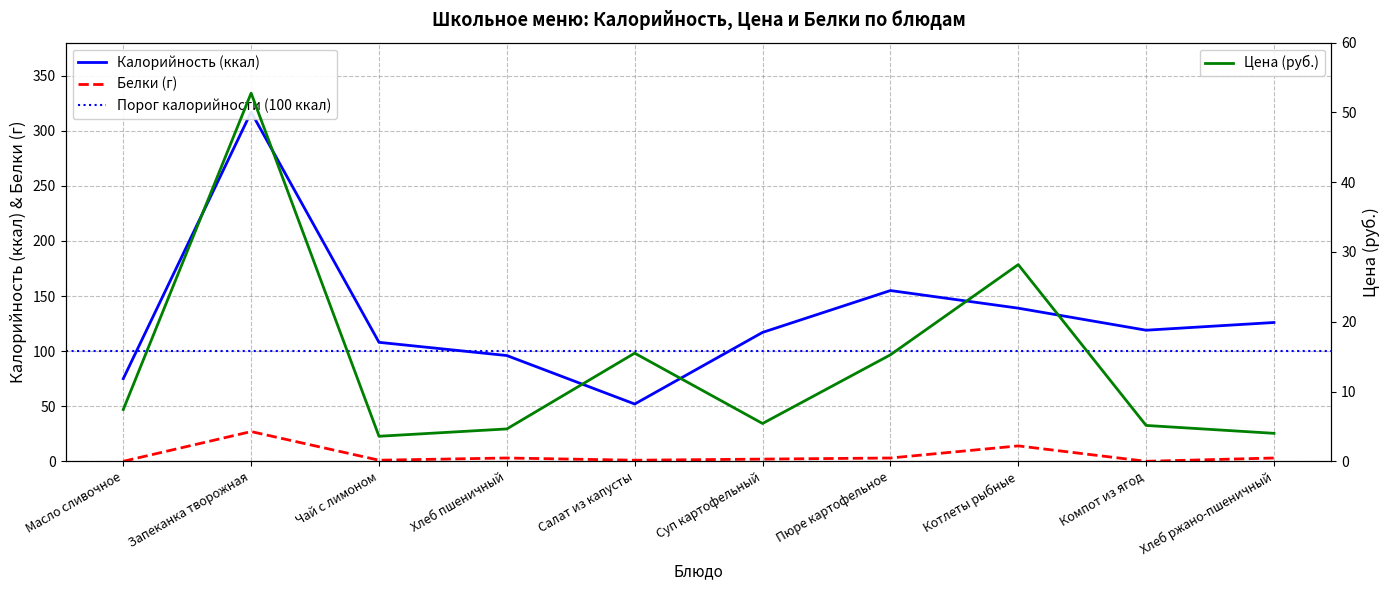

At which label does Калорийность reach its minimum?

Салат из капусты